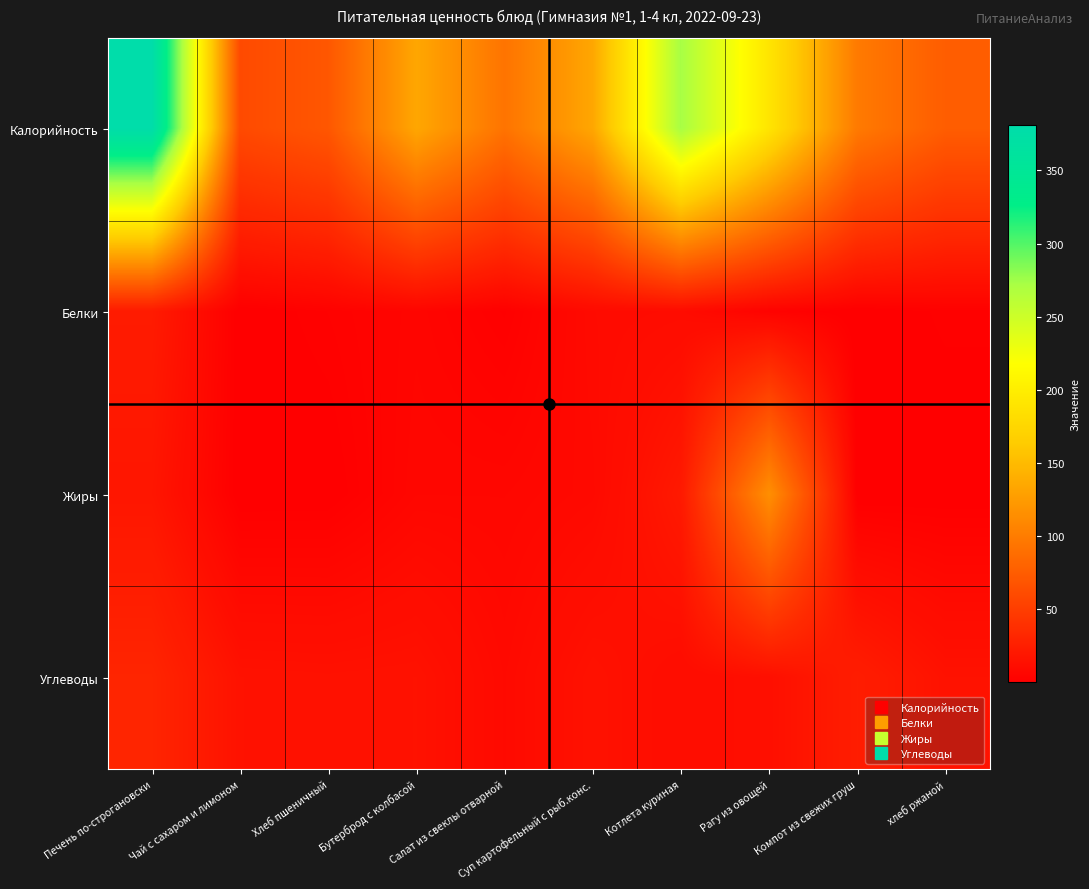

At which category is the sum across all series the highest?

Печень по-строгановски